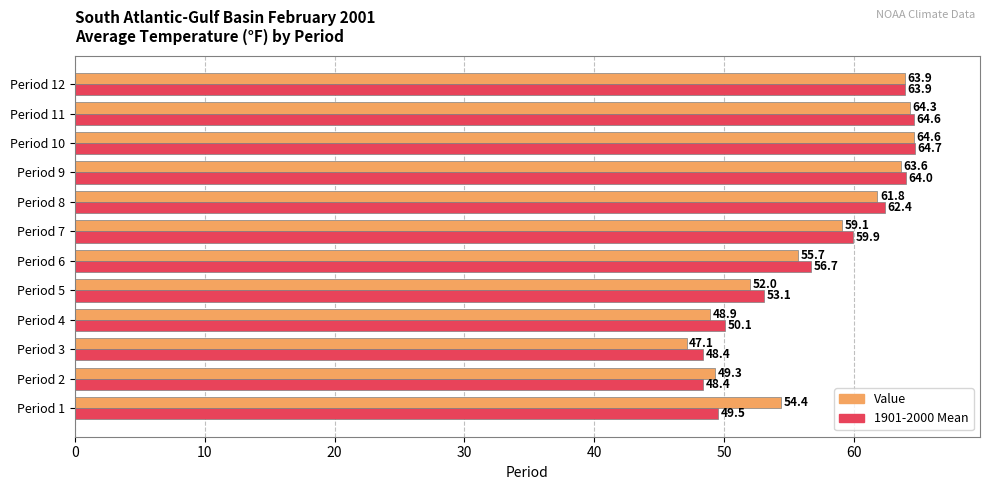

The value of Value at Period 2 is 49.3. True or false?

True